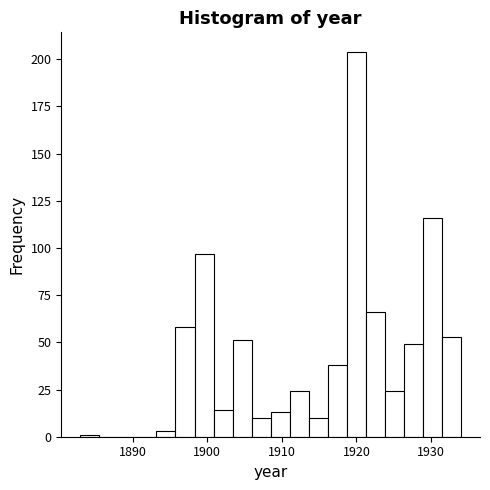

Read against the x-axis, roughly where is the centre of the tallest bar?

1920